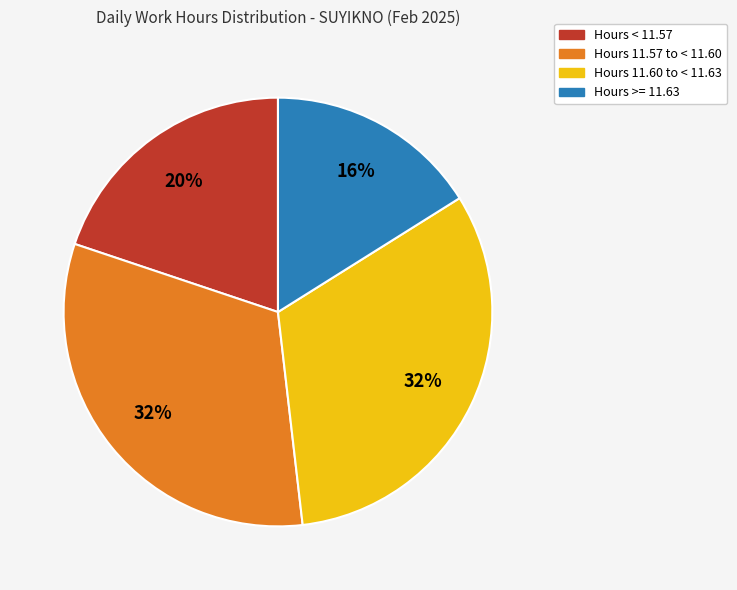

To the nearest percent, what is the average slice percentage?

25%